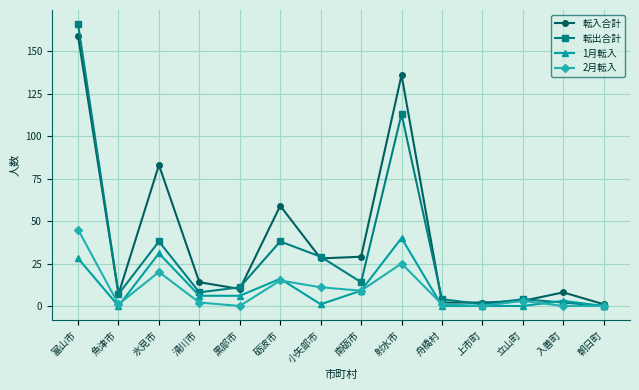

True or false: 転出合計 and 転入合計 cross at least once.

True